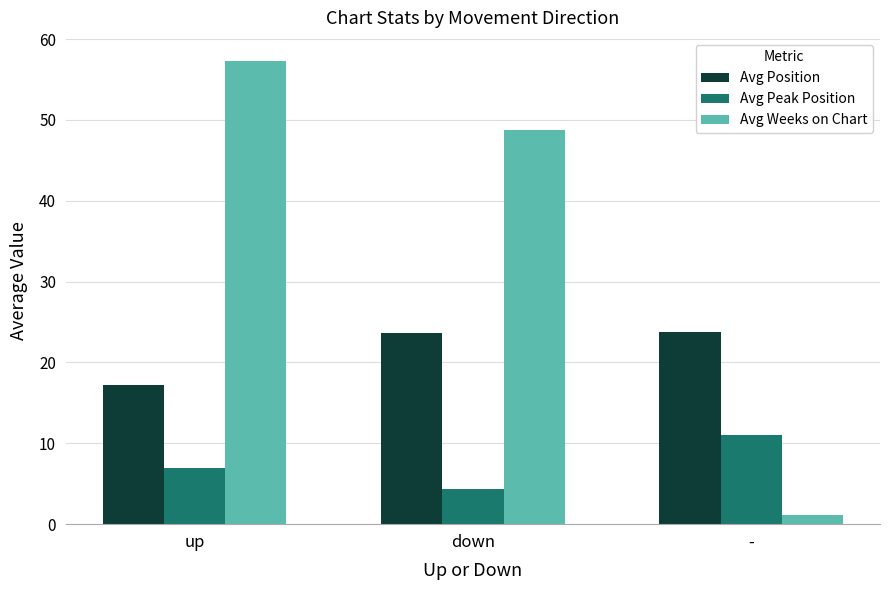

What is the label of the 1st bar from the right?

-